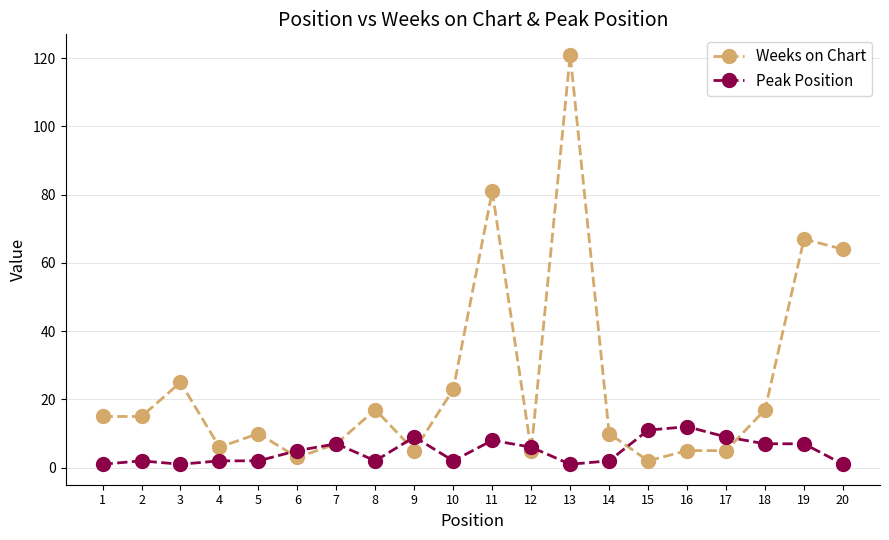

True or false: Peak Position and Weeks on Chart cross at least once.

True